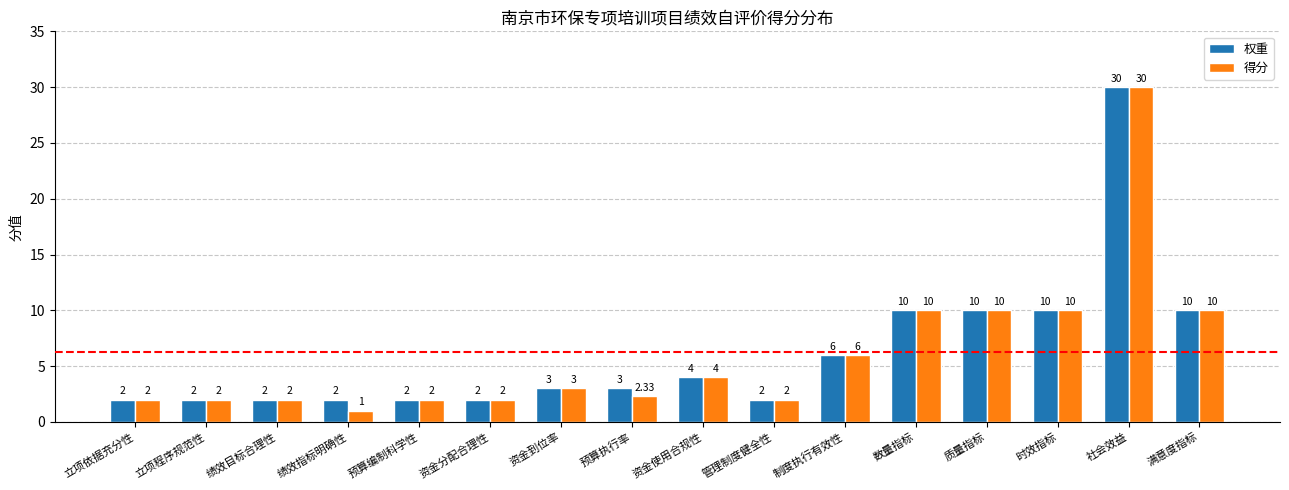

True or false: 得分 has a value of 6.0 at 时效指标.

False